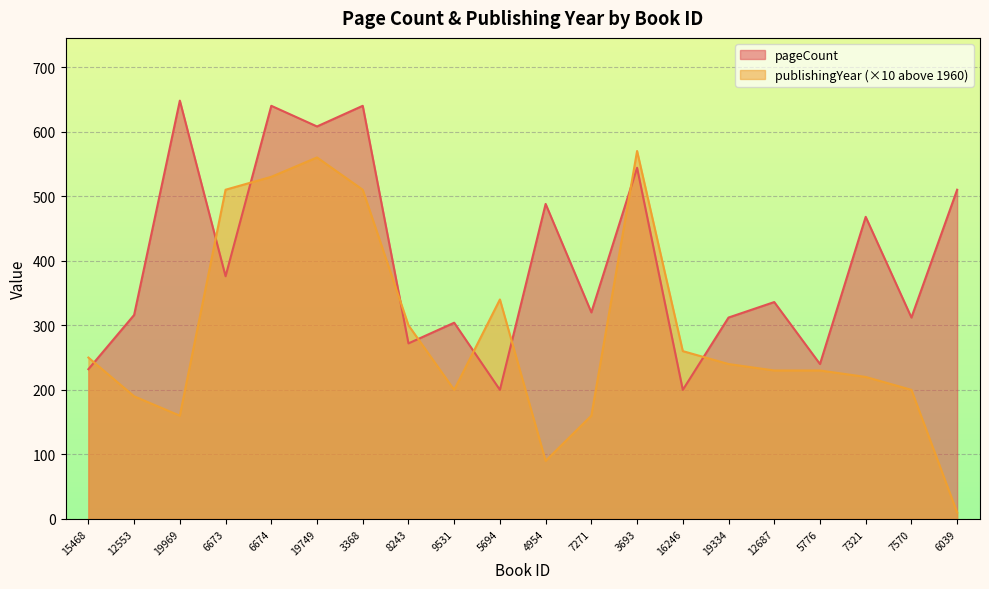

The value of publishingYear at 6674 is 220. True or false?

False